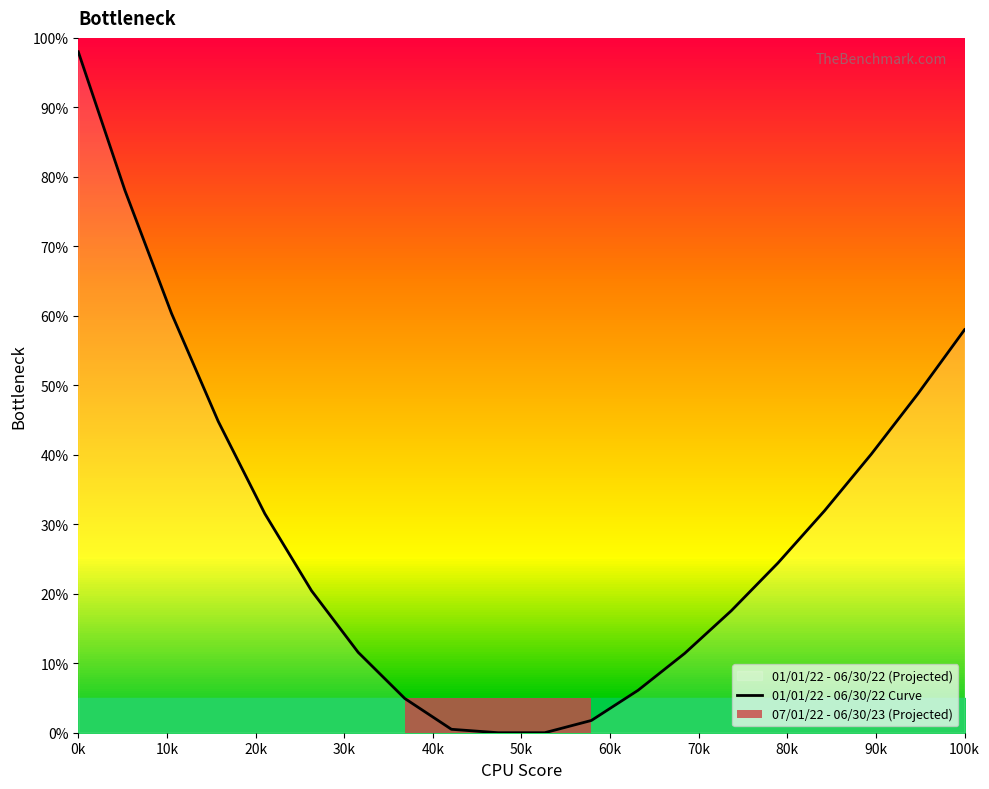

What is the highest value of the 01/01/22 - 06/30/22 Curve series?

98.0